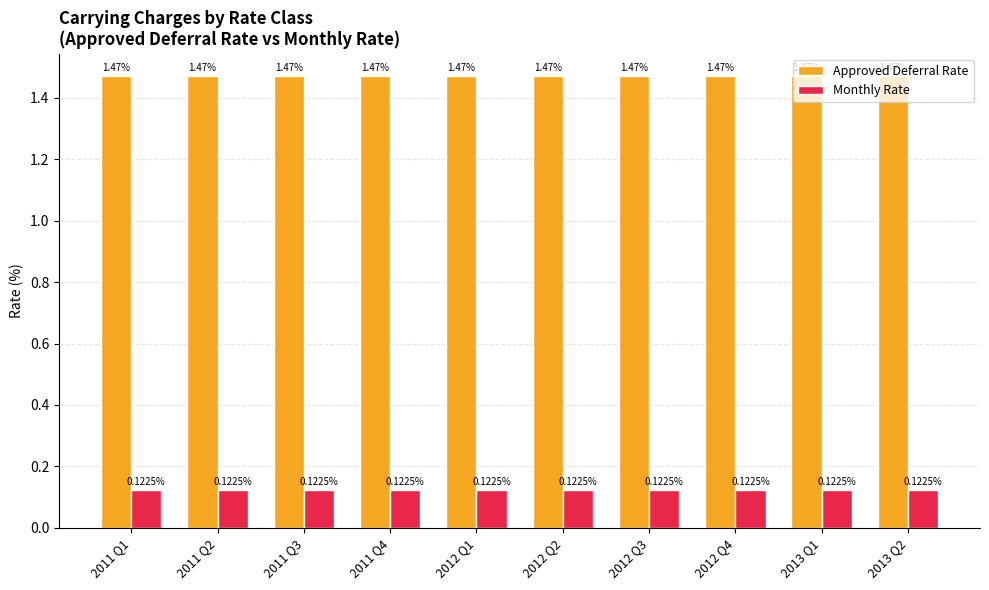

What is the spread (max minus min) of values at 2011 Q1?

1.3